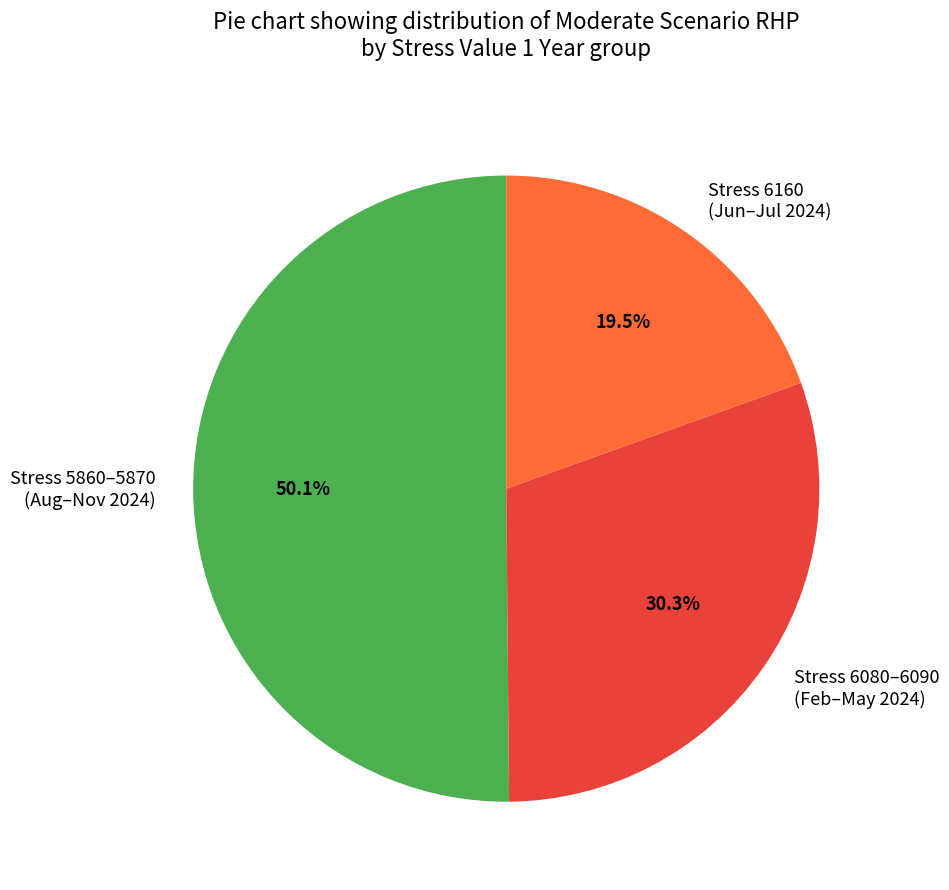

How many slices are in this pie chart?

3